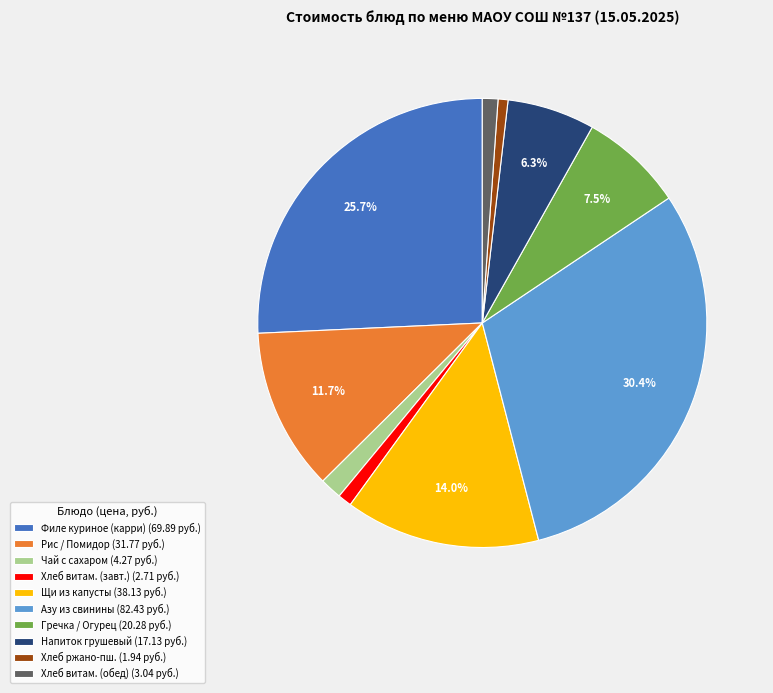

What portion of the pie excludes Гречка / Огурец (20.28 руб.)?

92.5%